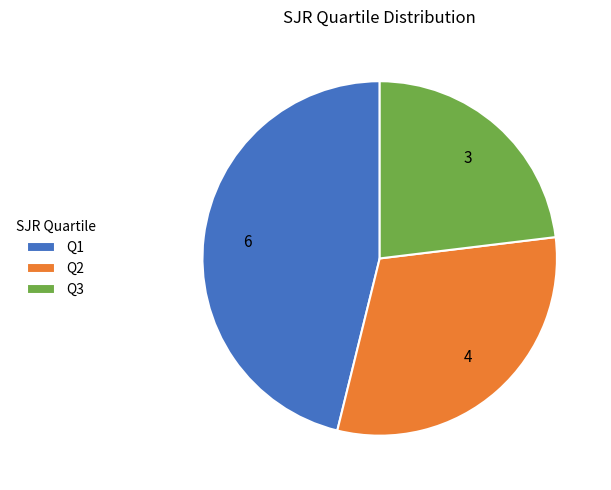

Is it true that Q3 is 14% of the pie?

False